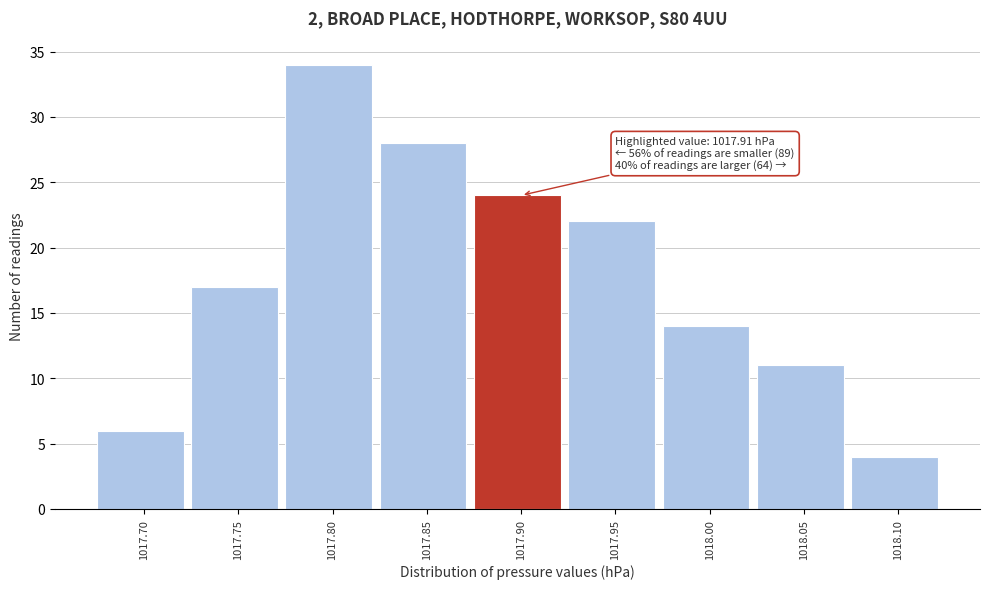

Reading left to right, extract all data points from this chart.

6	17	34	28	24	22	14	11	4